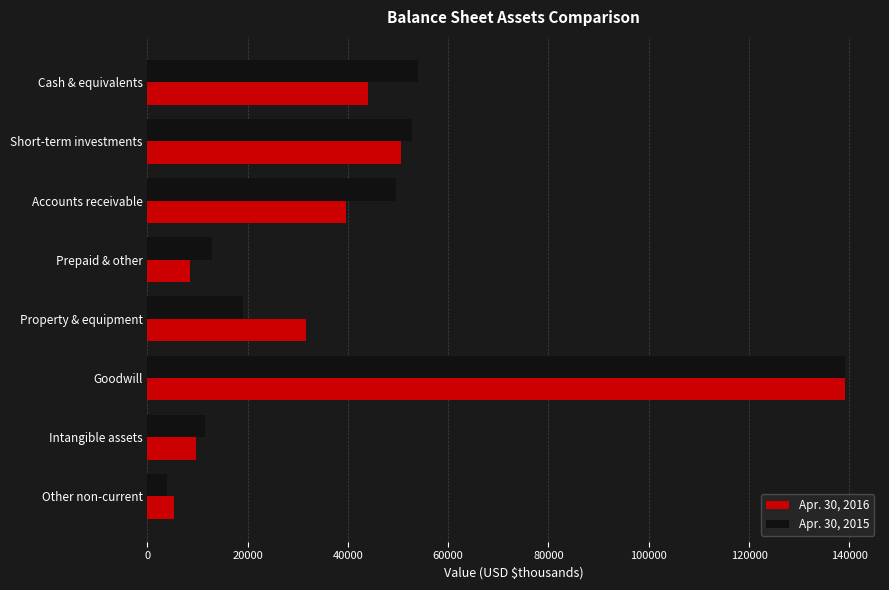

What is the difference between the maximum and minimum values in the Apr. 30, 2015 series?

135181